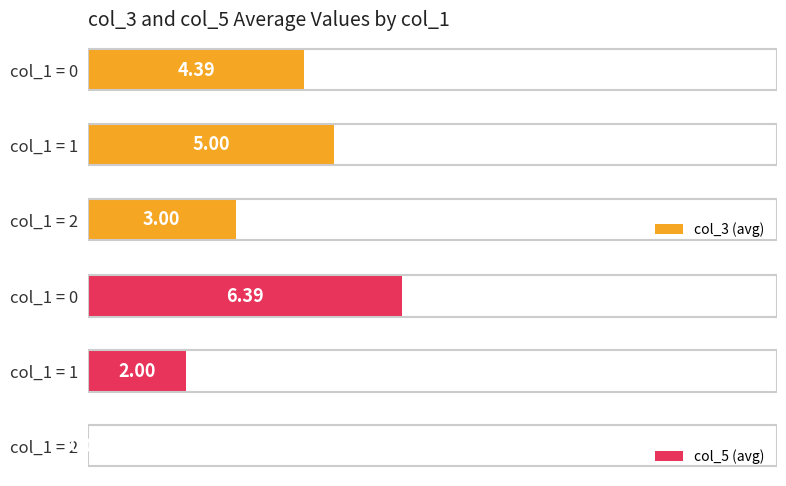

What are all the series names shown in the legend?

col_3 (avg), col_5 (avg)